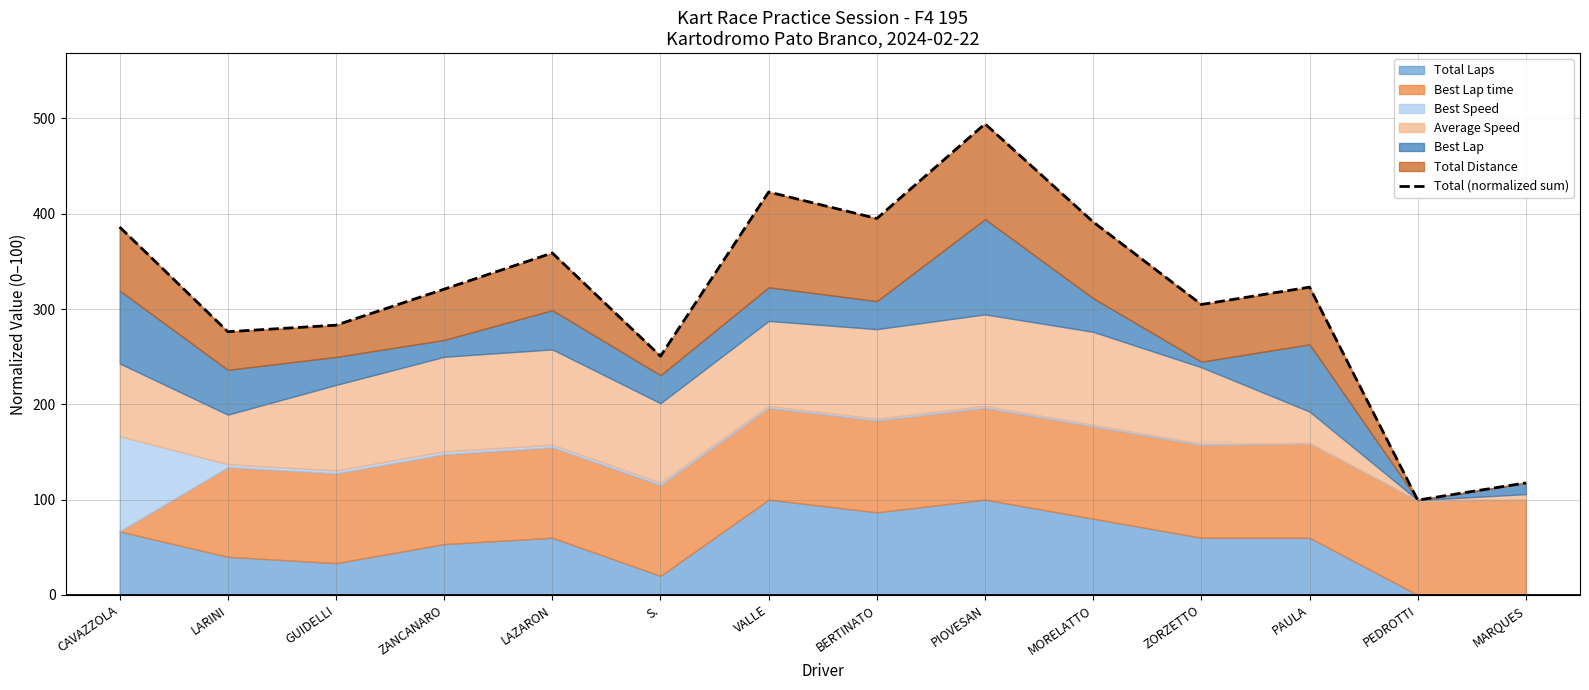

Between ZANCANARO and PAULA, which is larger?

PAULA